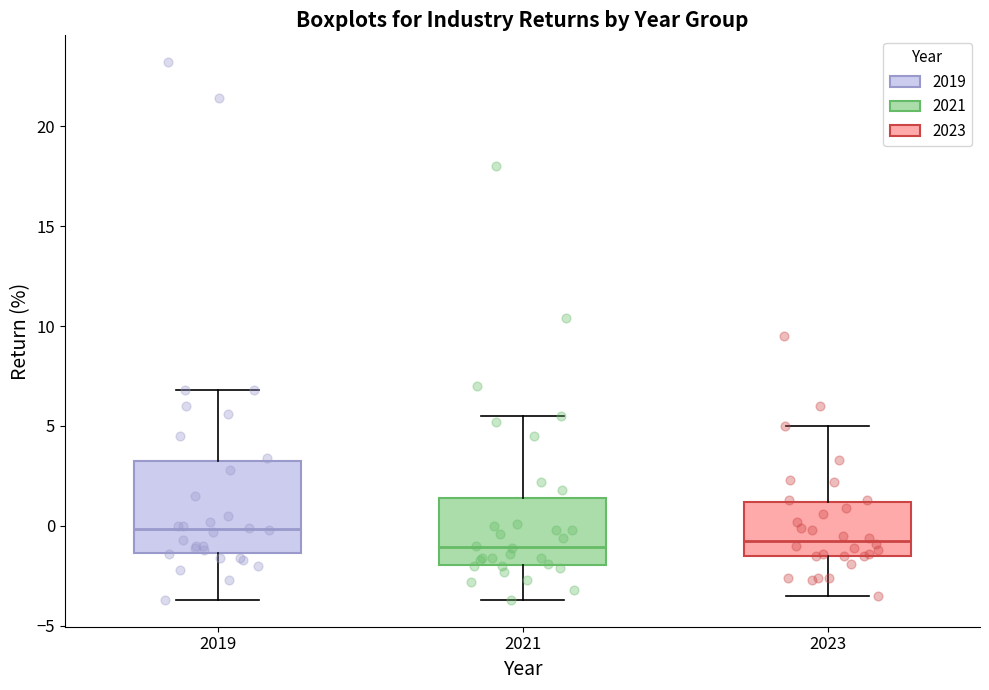

Reading left to right, read every box against the y-axis: the position of its median line, the range the box covers, and the ends of its whiskers. The values are not printed on the chart, so give them approximately, as read against the axis.

2019: median 0.0, box -1.5 to 3.5, whiskers -3.5 to 7.0
2021: median -1.0, box -2.0 to 1.5, whiskers -3.5 to 5.5
2023: median -0.5, box -1.5 to 1.0, whiskers -3.5 to 5.0